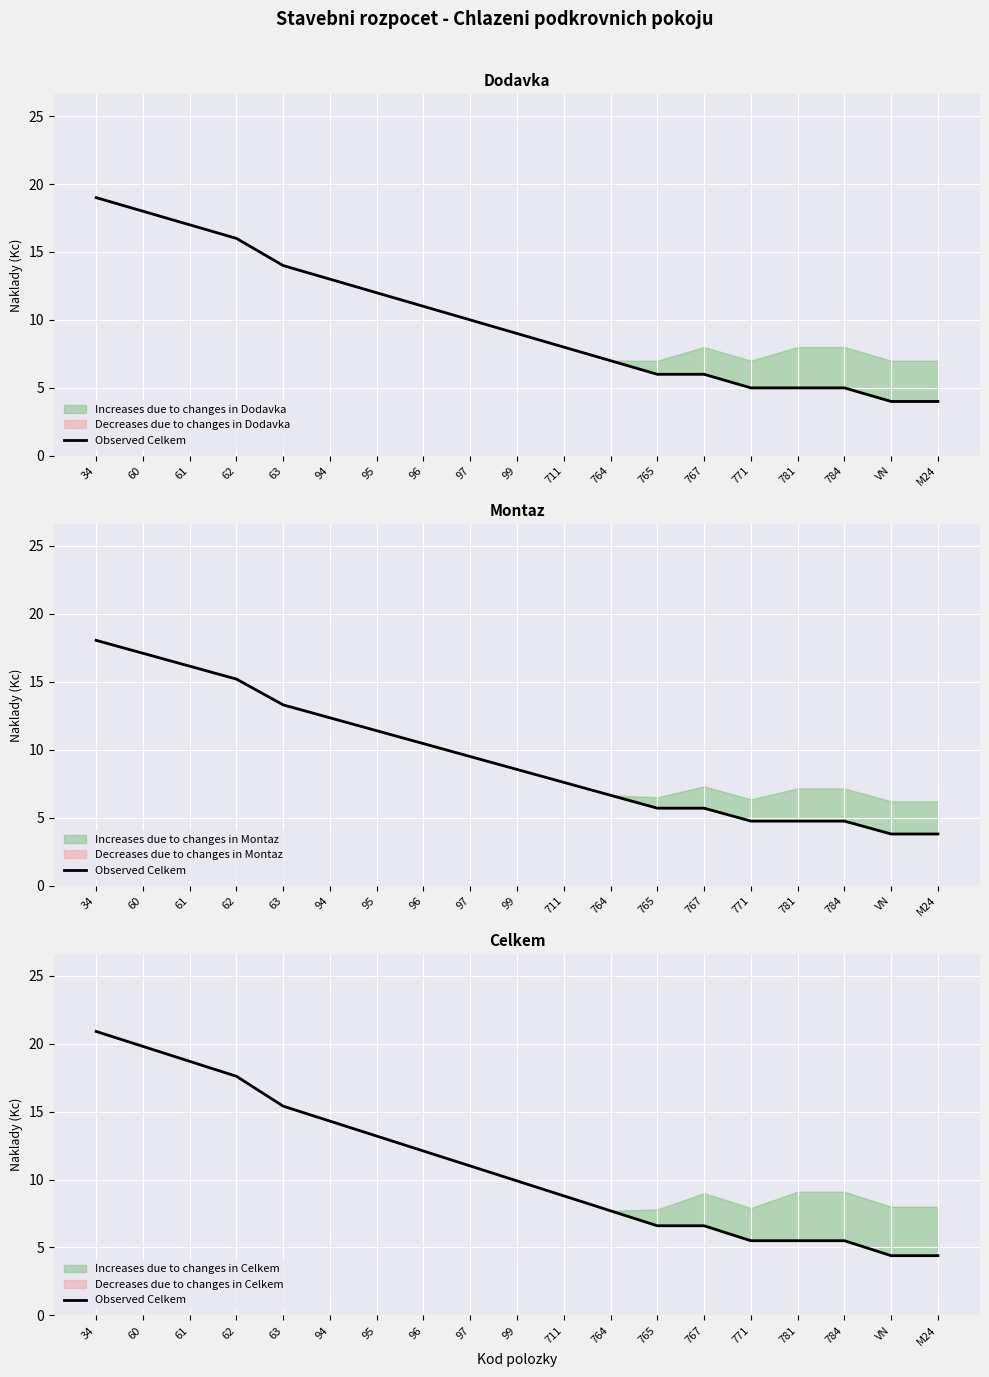

What is the difference between the maximum and second lowest values?

16.5